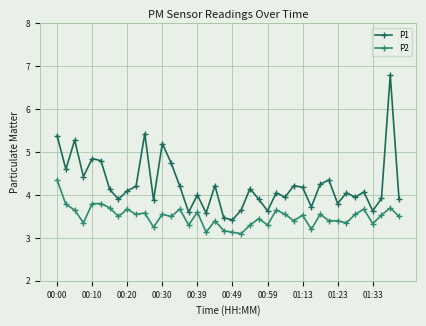

What is the maximum value for P1?

6.8